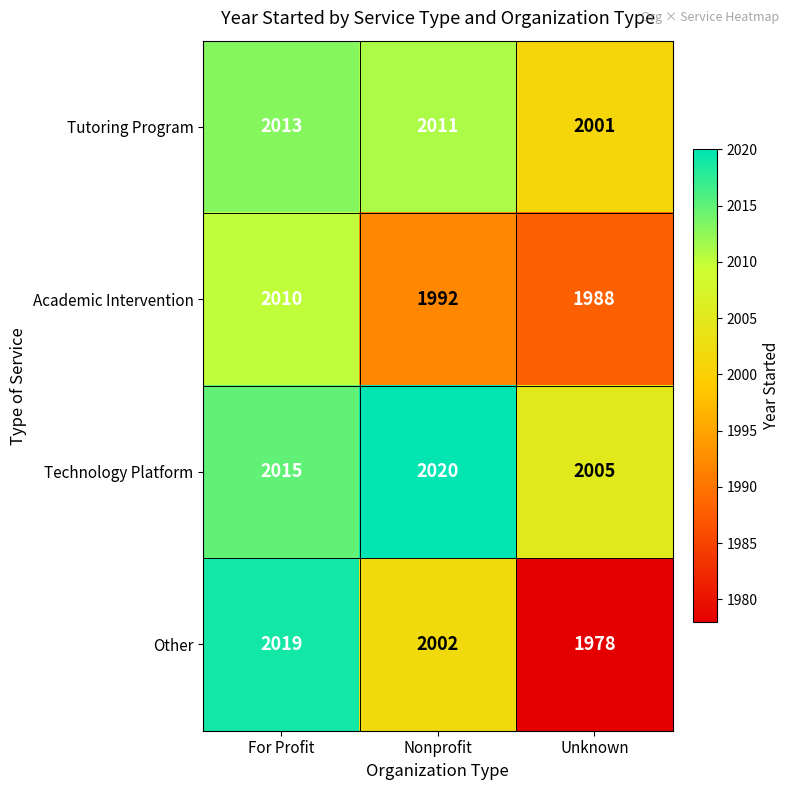

True or false: Tutoring Program has a value of 2001 at Unknown.

True